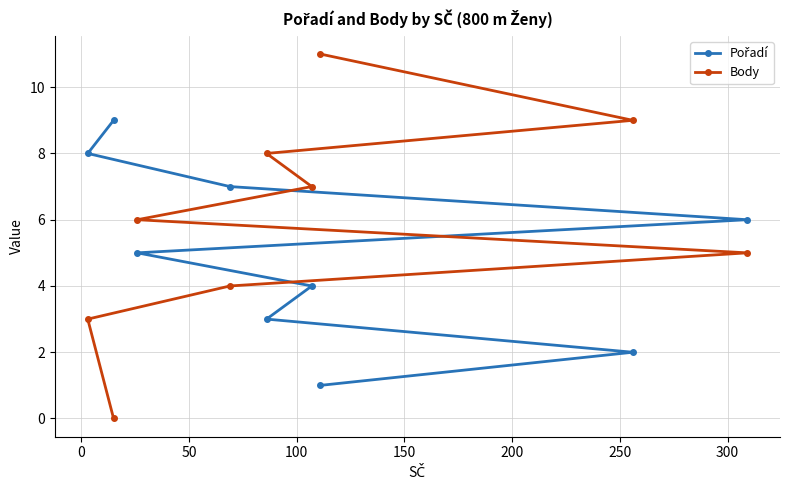

Which series has the largest total across all categories?

Body